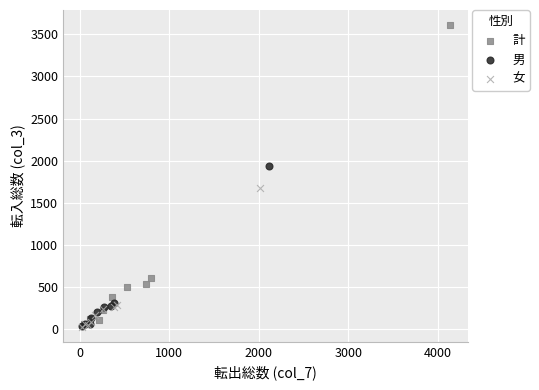

What are all the series names shown in the legend?

計, 男, 女